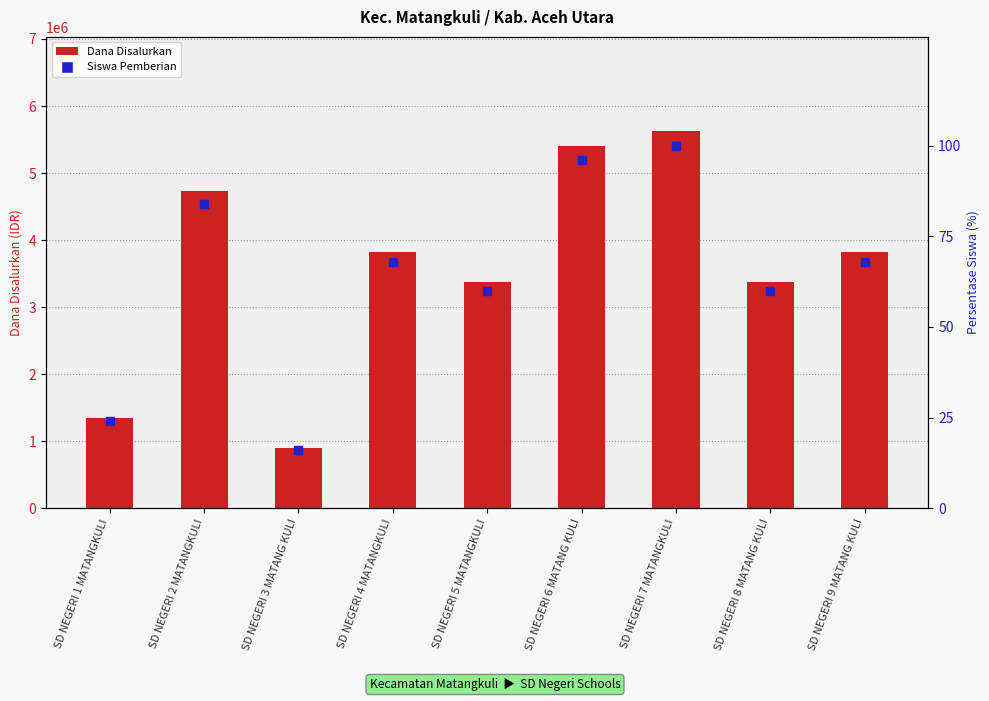

What are all the series names shown in the legend?

Dana Disalurkan, Siswa Pemberian